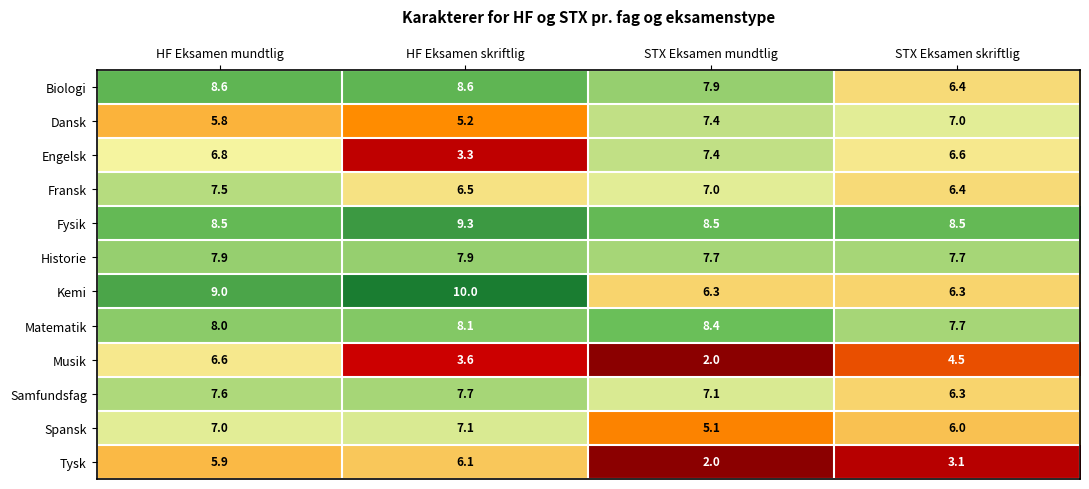

What is the spread (max minus min) of values at STX Eksamen mundtlig?

6.5